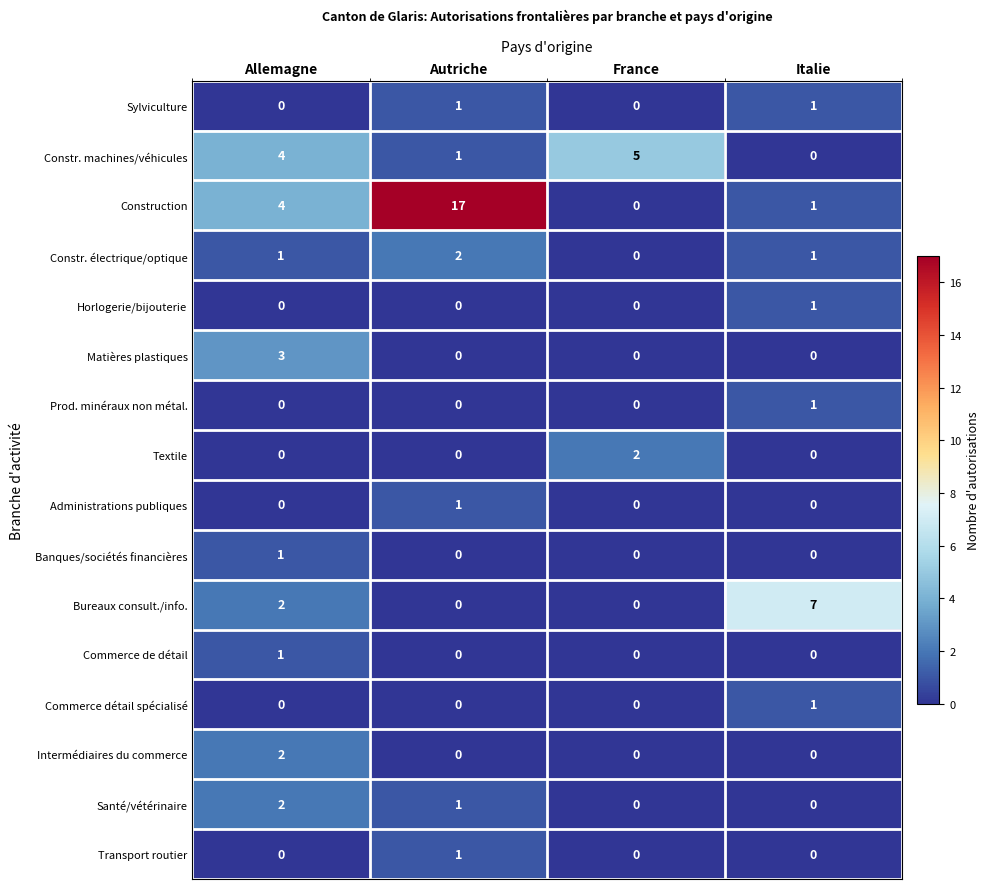

How many data points does each series have?

4